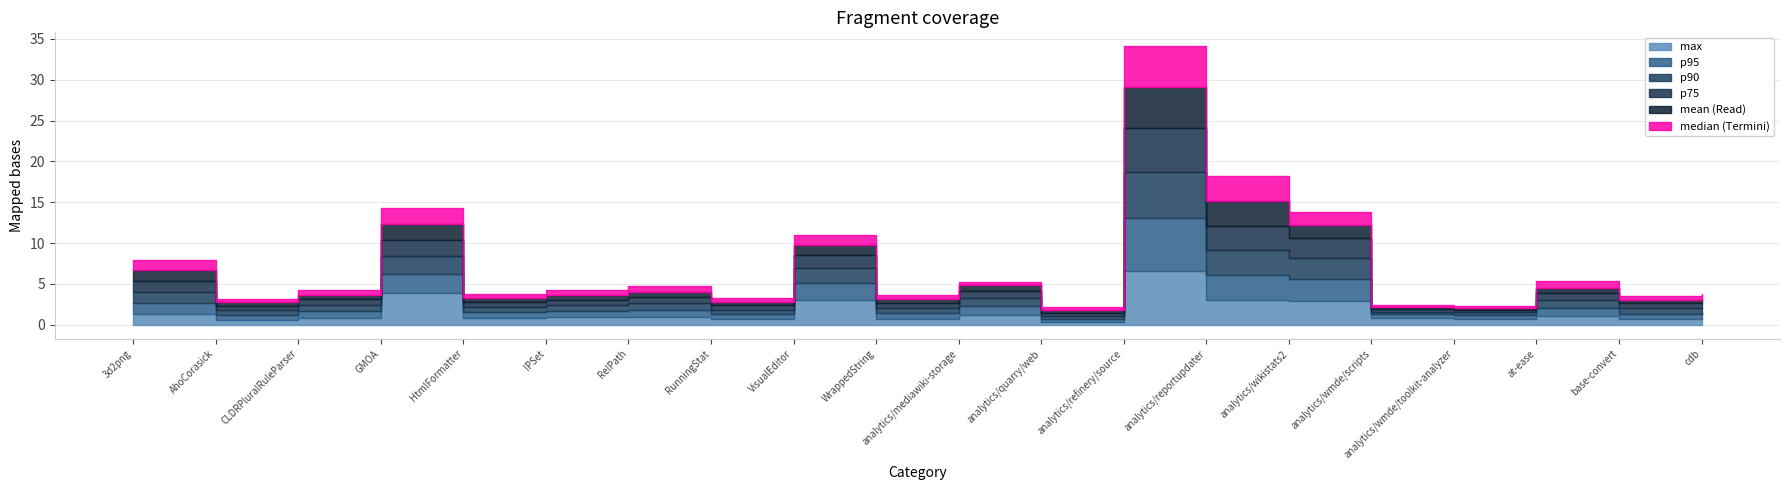

The median series shows 0.6 at analytics/quarry/web. True or false?

False